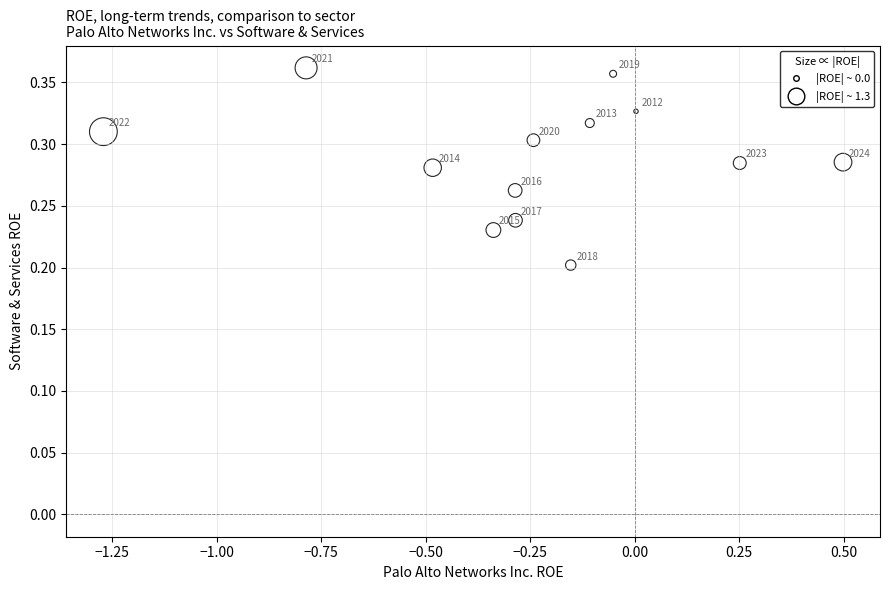

What is the range of X values (max minus min)?

1.8